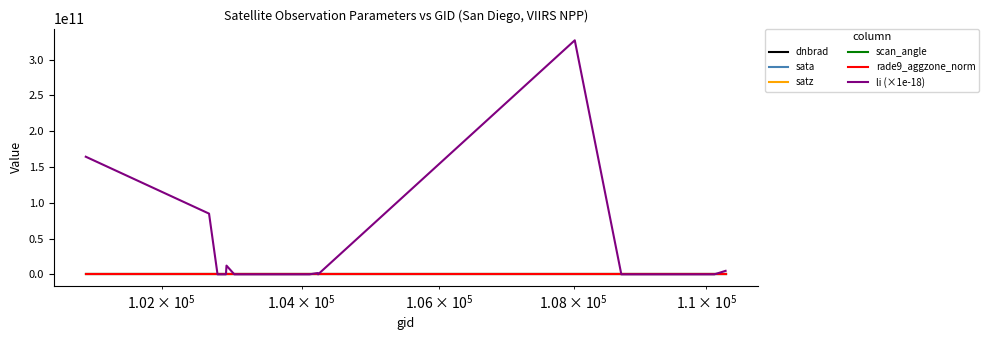

Which series has the largest total across all categories?

li (×1e-18)